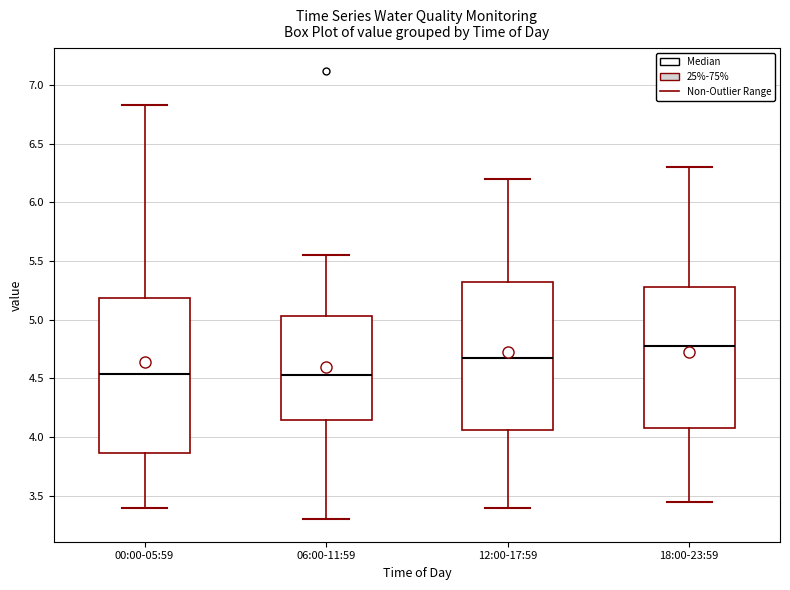

Reading left to right, read every box against the y-axis: the position of its median line, the range the box covers, and the ends of its whiskers. The values are not printed on the chart, so give them approximately, as read against the axis.

00:00-05:59: median 4.55, box 3.85 to 5.20, whiskers 3.40 to 6.85
06:00-11:59: median 4.55, box 4.15 to 5.05, whiskers 3.30 to 5.55
12:00-17:59: median 4.70, box 4.05 to 5.35, whiskers 3.40 to 6.20
18:00-23:59: median 4.80, box 4.10 to 5.30, whiskers 3.45 to 6.30